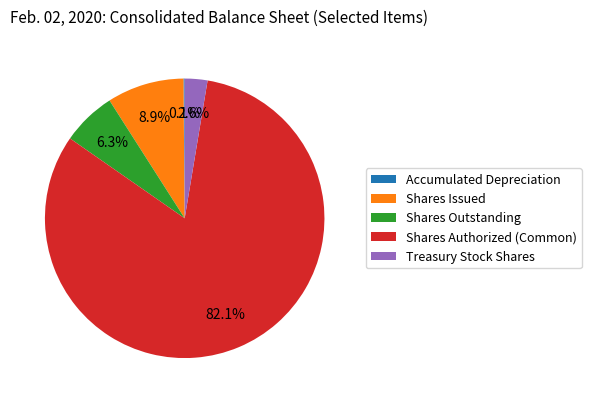

To the nearest percent, what is the combined percentage of Shares Outstanding and Shares Issued?

15%